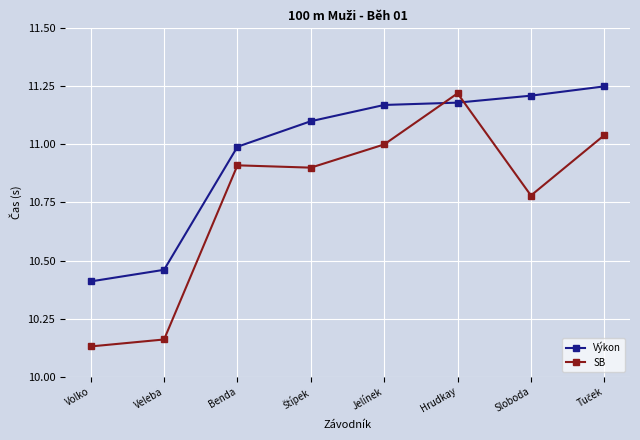

Rank the series at Jelínek from highest to lowest value.

Výkon, SB